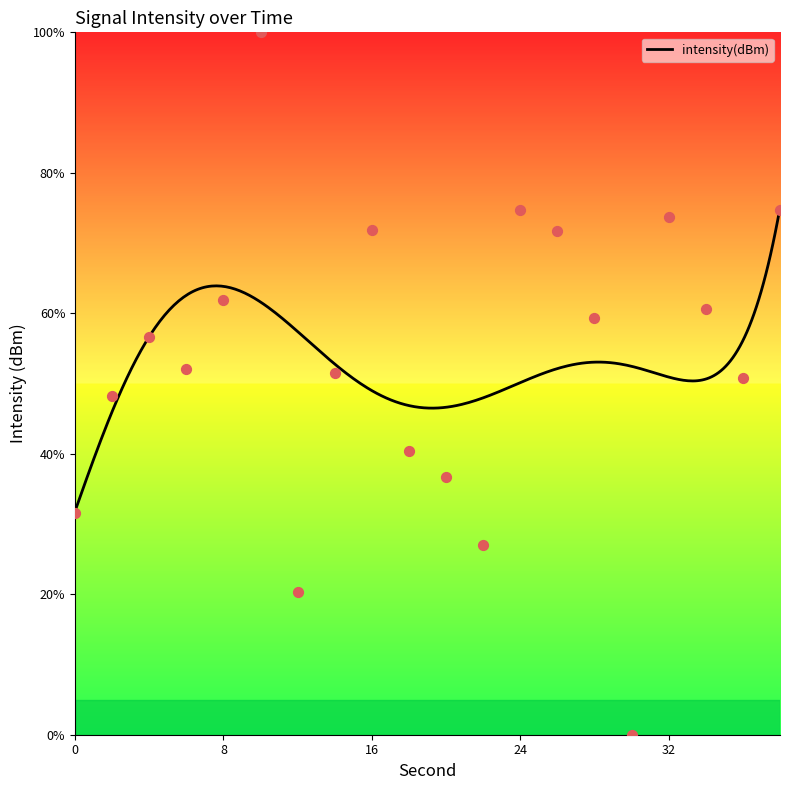

Which has a higher value, 34 or 16?

16